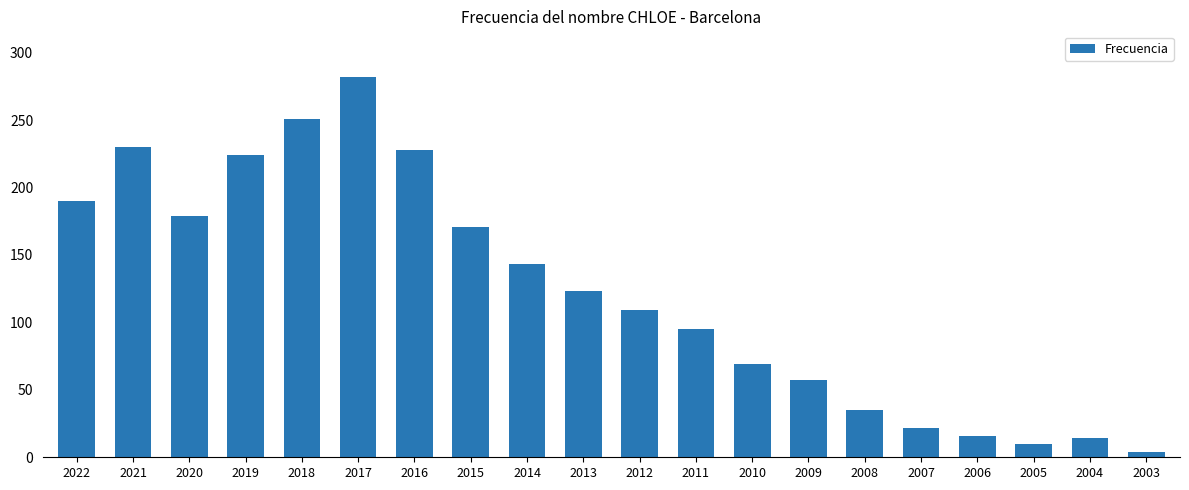

Are the bars horizontal?

No